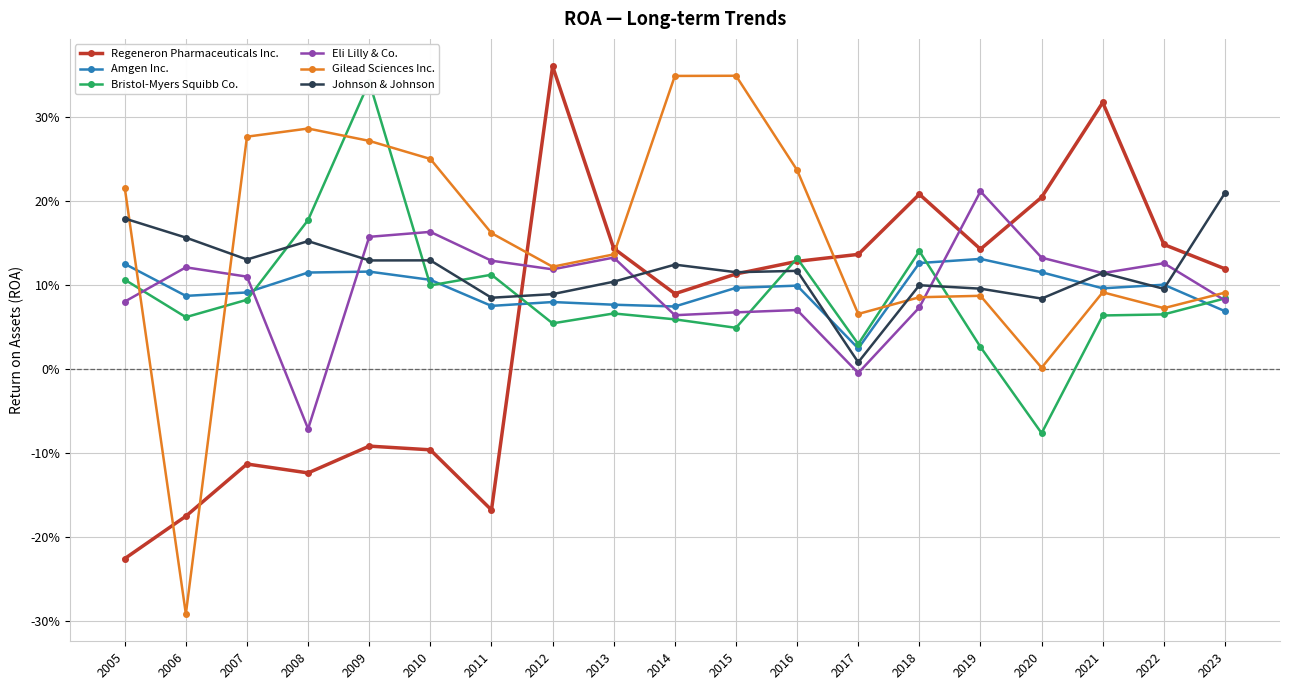

At how many categories does at least one series exceed 0?

19